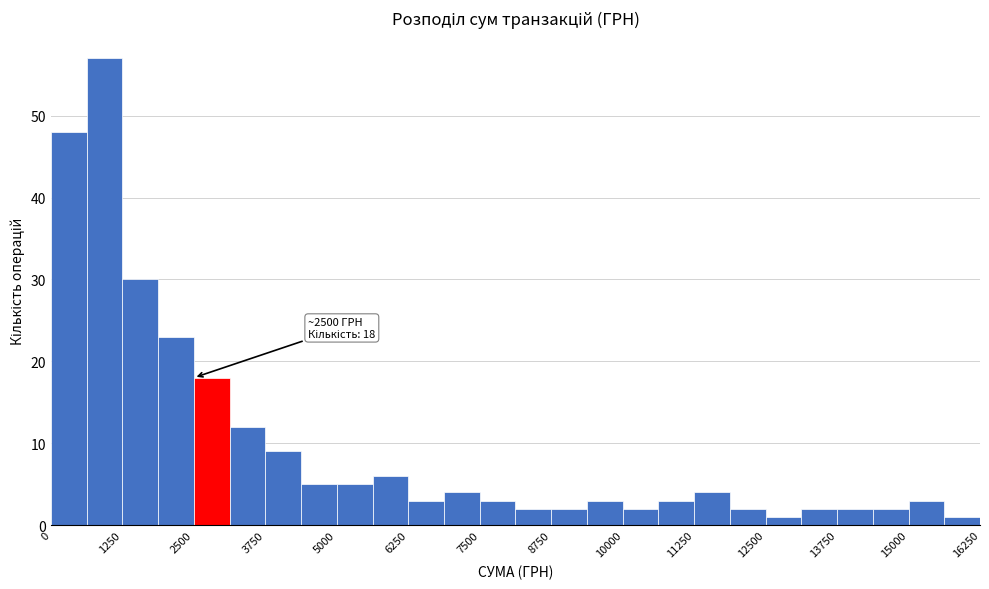

Read against the x-axis, roughly where is the centre of the tallest bar?

1000